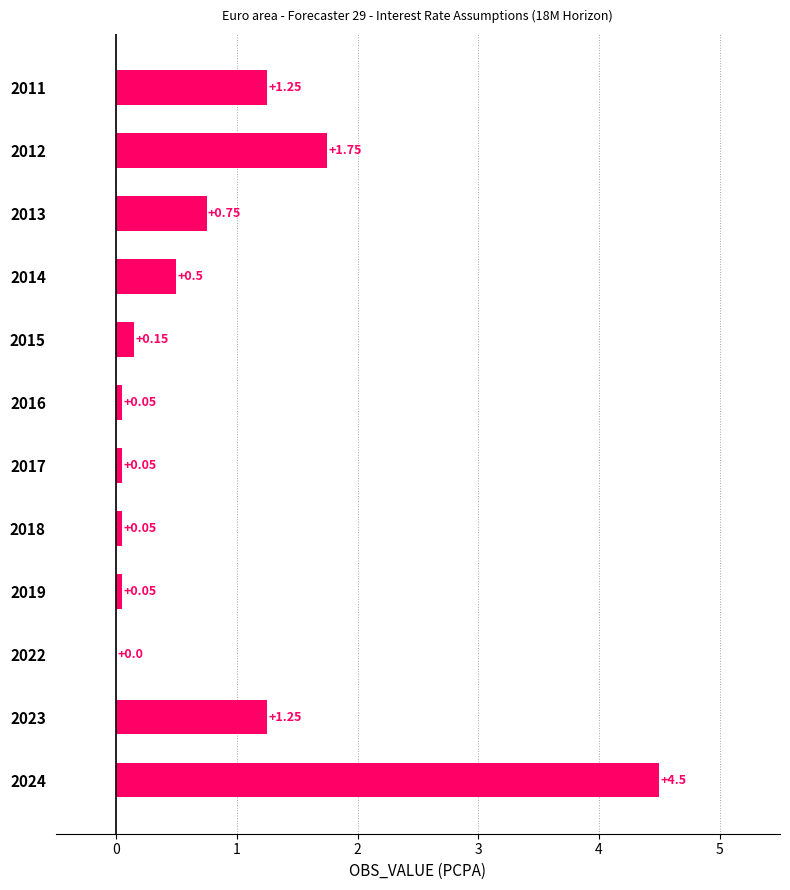

Count the number of values greater than 0.

11